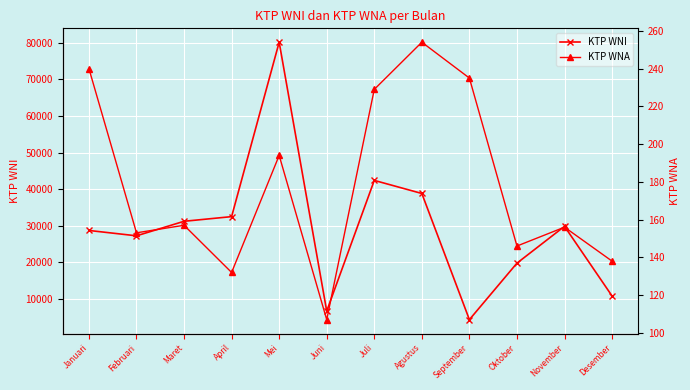

At which category does KTP WNI reach its first local valley?

Februari